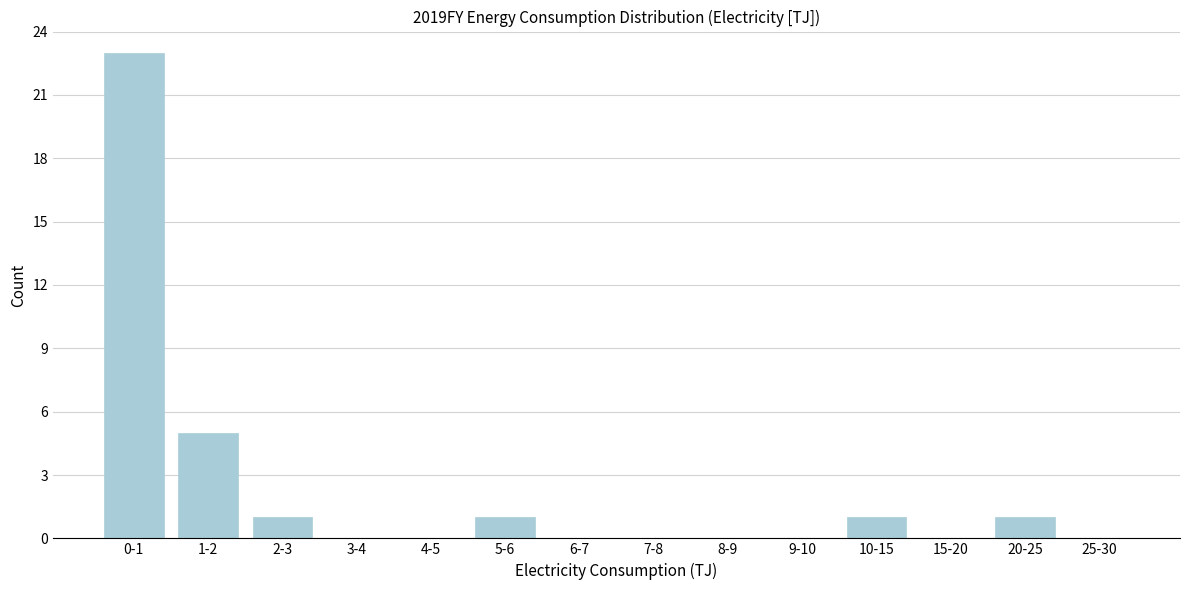

Reading left to right, what are all the values shown in this chart?

0-1=23	1-2=5	2-3=1	3-4=0	4-5=0	5-6=1	6-7=0	7-8=0	8-9=0	9-10=0	10-15=1	15-20=0	20-25=1	25-30=0